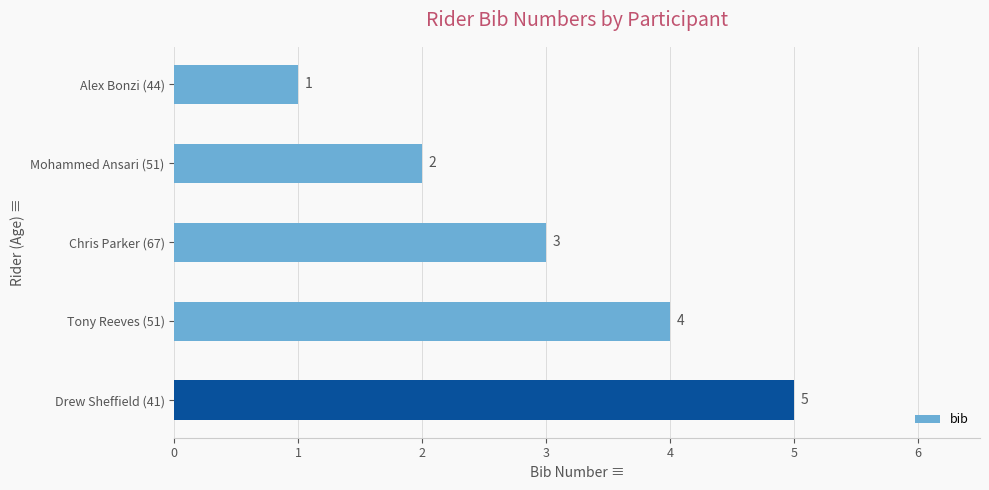

What position from the top is Chris Parker (67)?

3